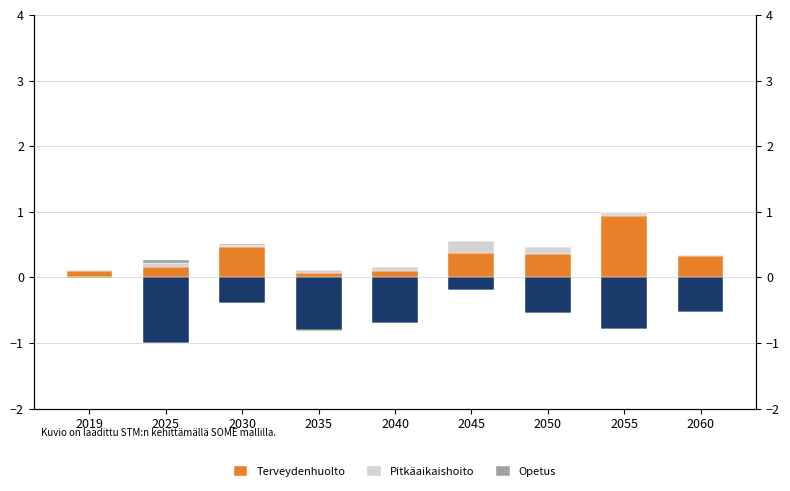

What is the average value of the Terveydenhuolto series?

0.3